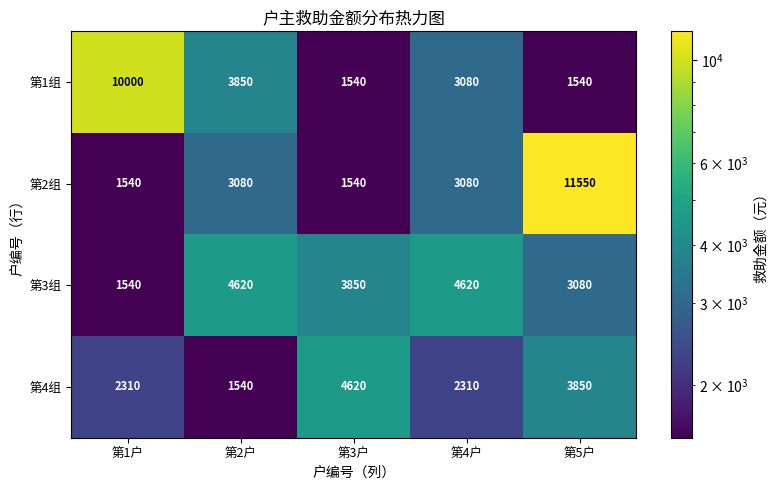

What is the approximate value of 第2组 at 第2户, to the nearest 50?

3100